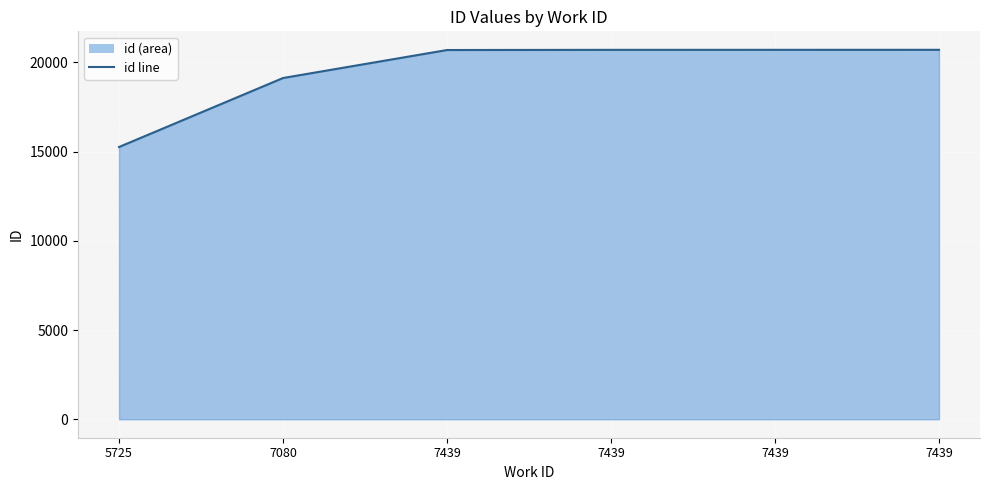

Rank the categories by value from lowest to highest.

5725, 7080, 7439, 7439, 7439, 7439